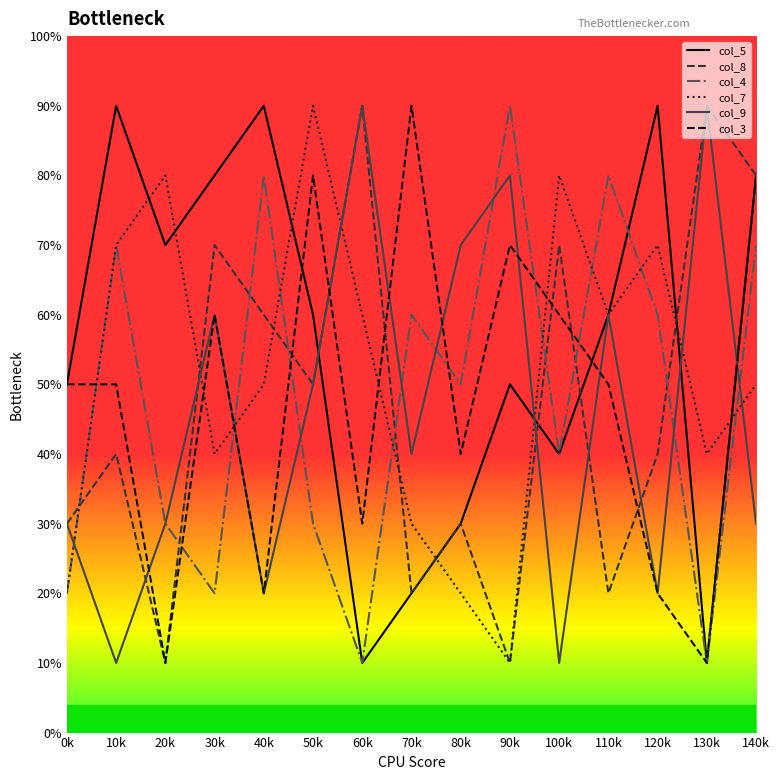

What is the difference between the highest and lowest values at 110k?

6